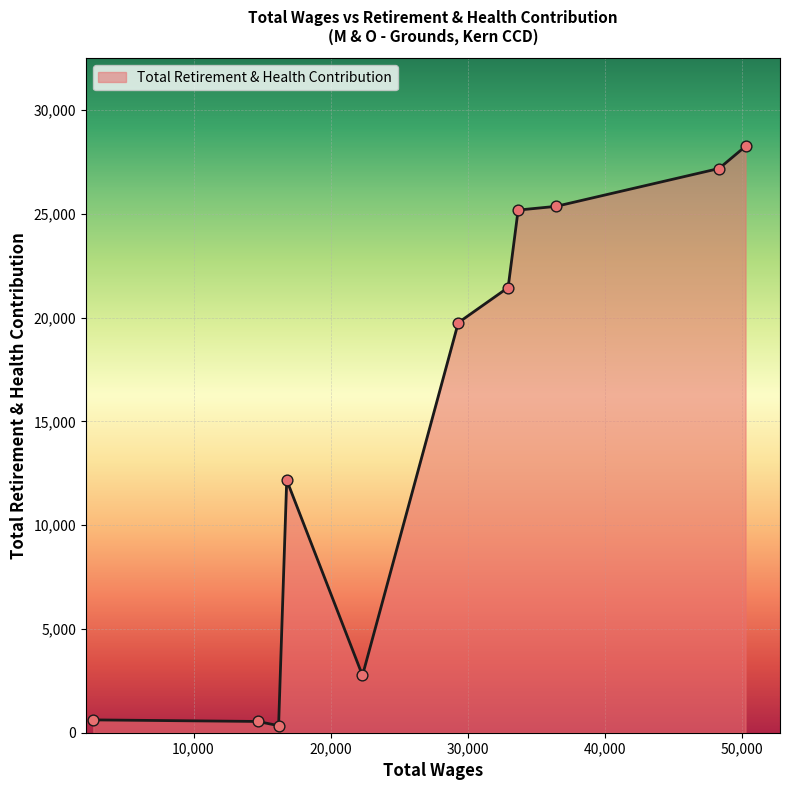

What is the difference between the maximum and minimum values?

27921